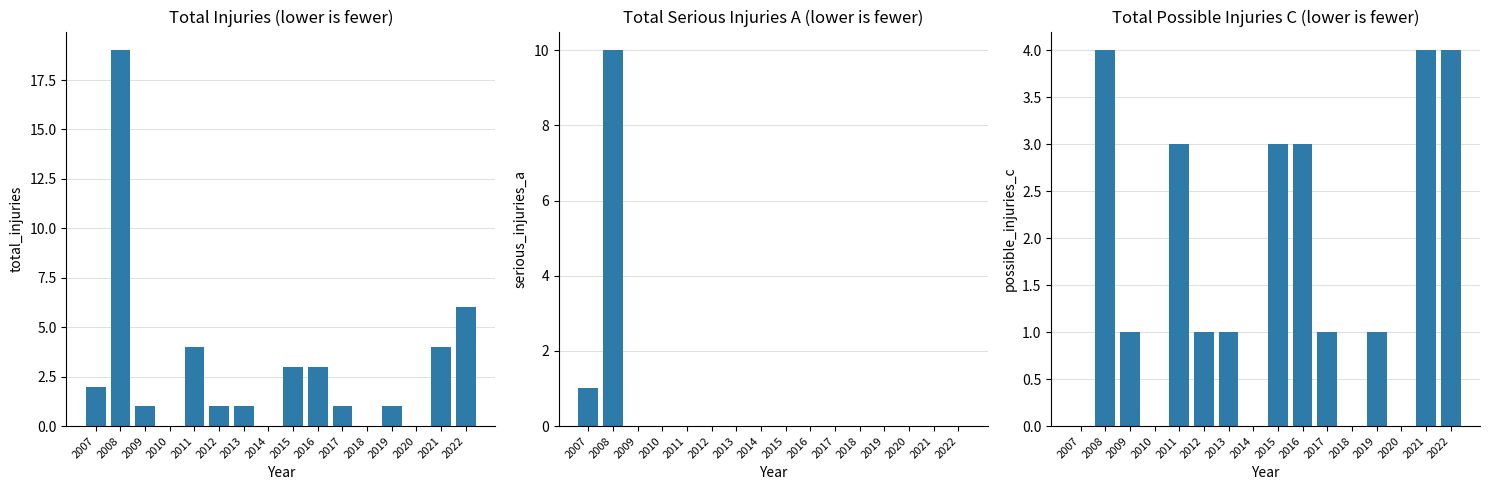

At how many categories does at least one series exceed 9?

1